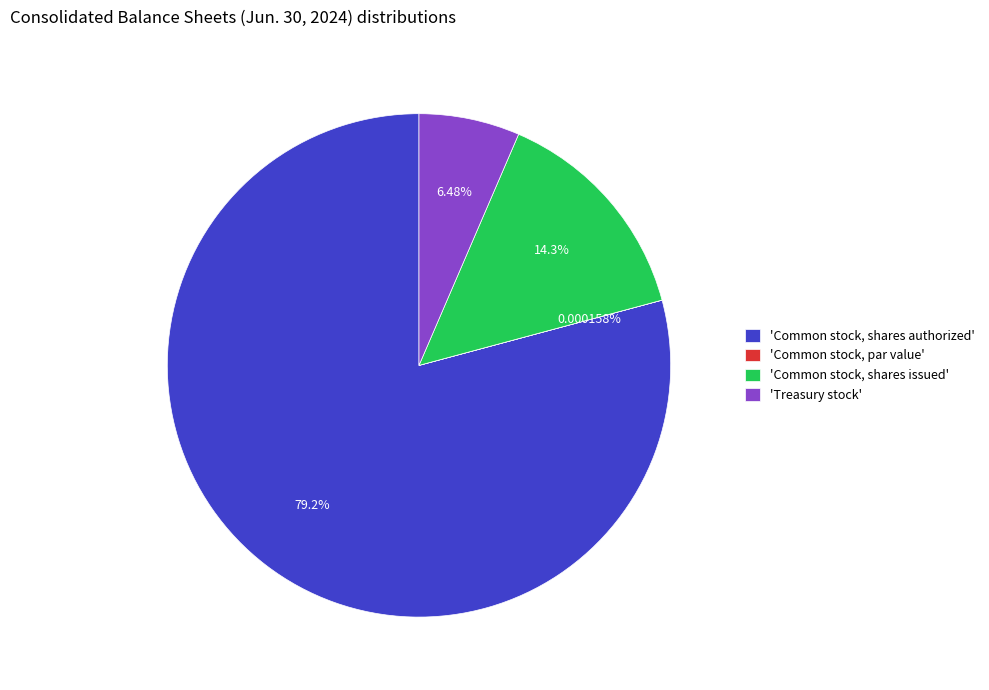

Combined, do 'Common stock, shares authorized' and 'Treasury stock' account for over 50%?

Yes